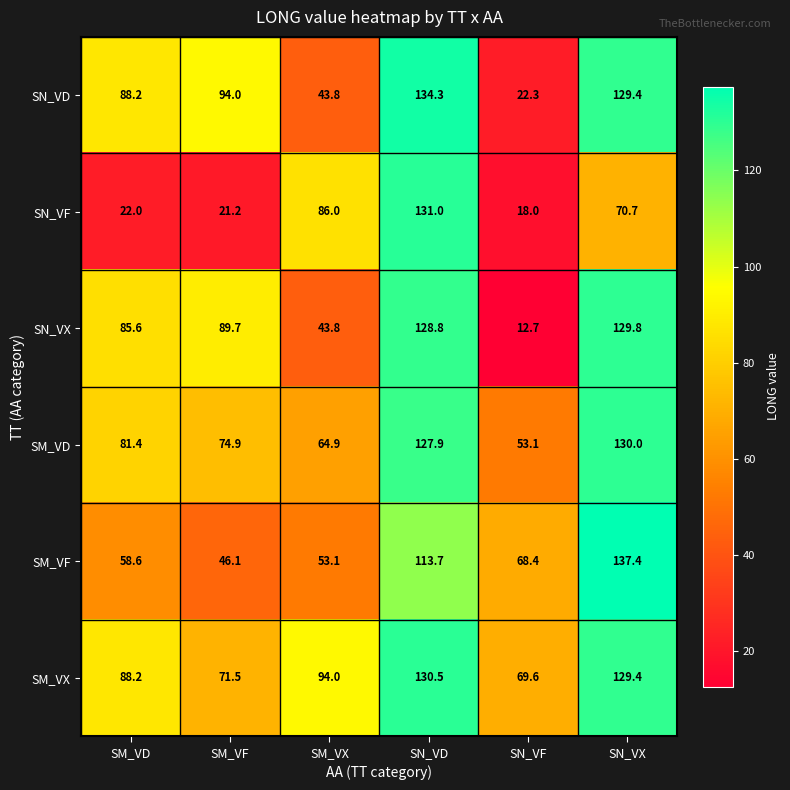

List the labels in order of SN_VD value, smallest first.

SN_VF, SM_VX, SM_VD, SM_VF, SN_VX, SN_VD